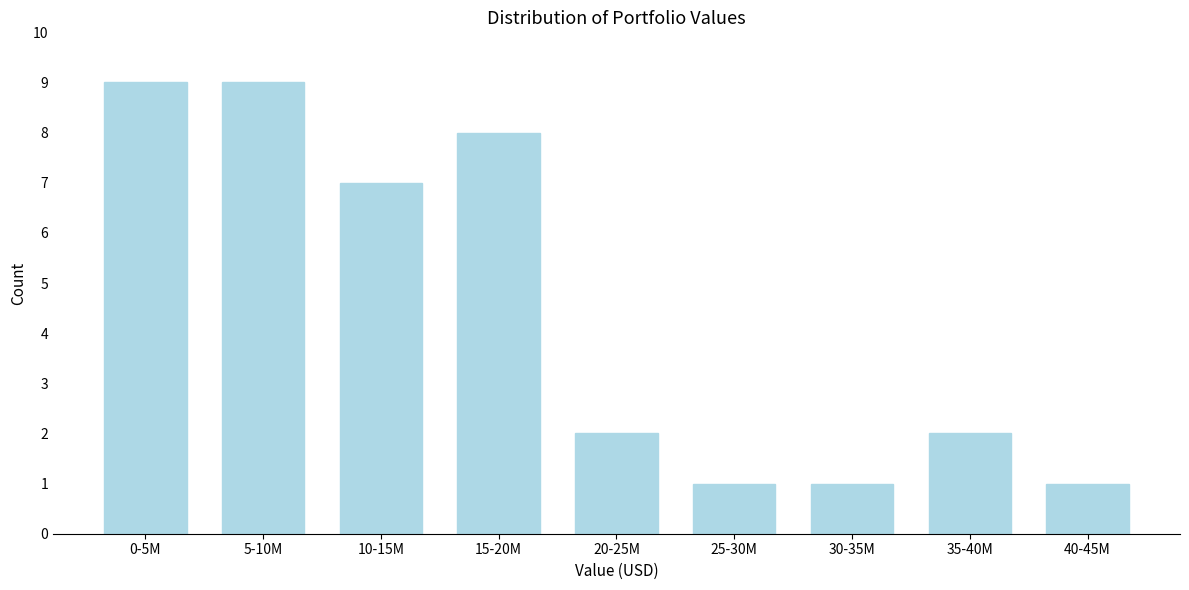

Reading left to right, list all the values displayed in this chart.

0-5M=9	5-10M=9	10-15M=7	15-20M=8	20-25M=2	25-30M=1	30-35M=1	35-40M=2	40-45M=1